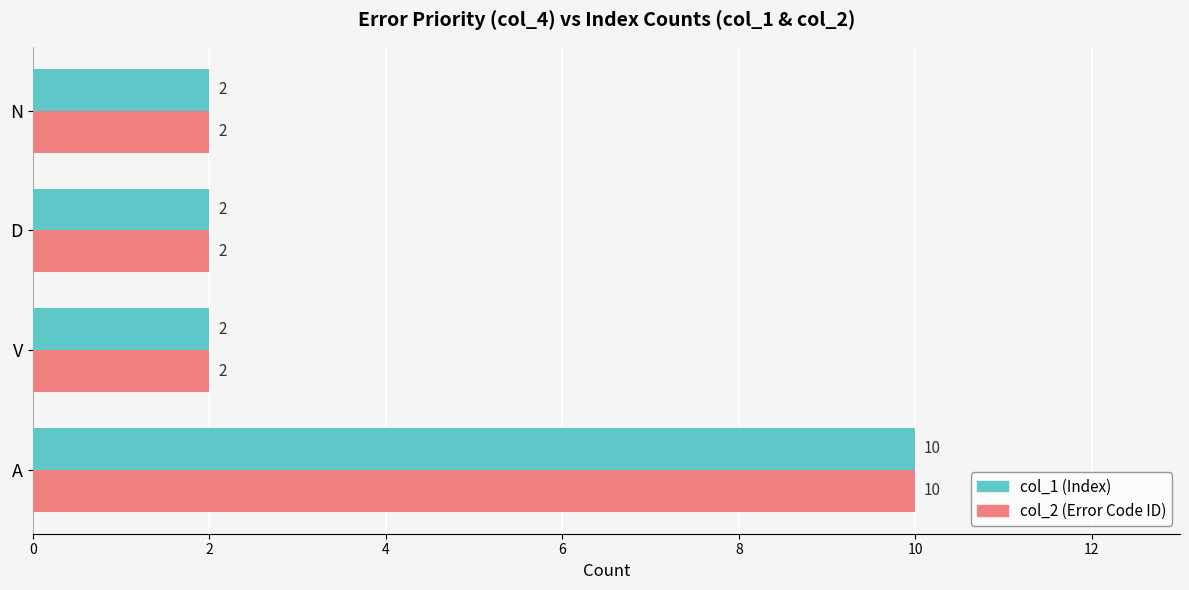

The value of col_2 (Error Code ID) at A is 17. True or false?

False